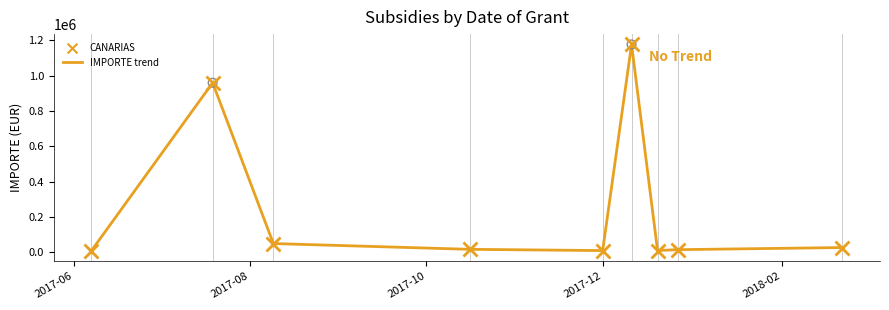

What is the difference between the maximum and minimum values?

1167509.9